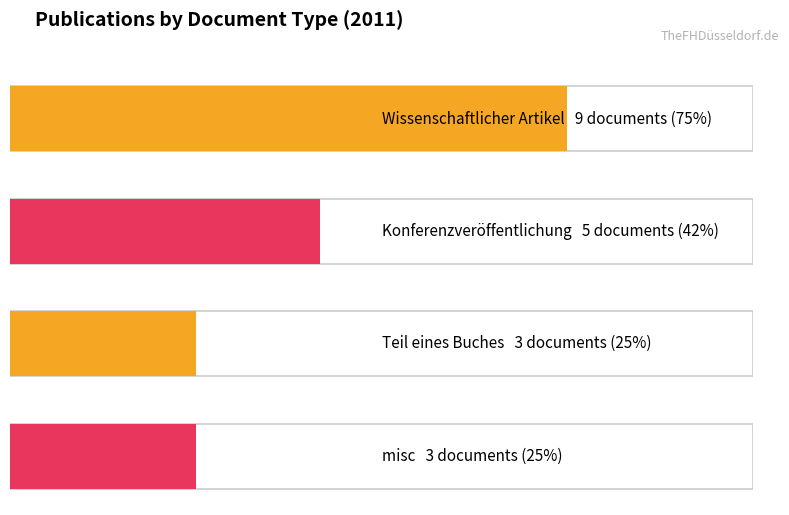

Count the values in the range 3 to 9.

4